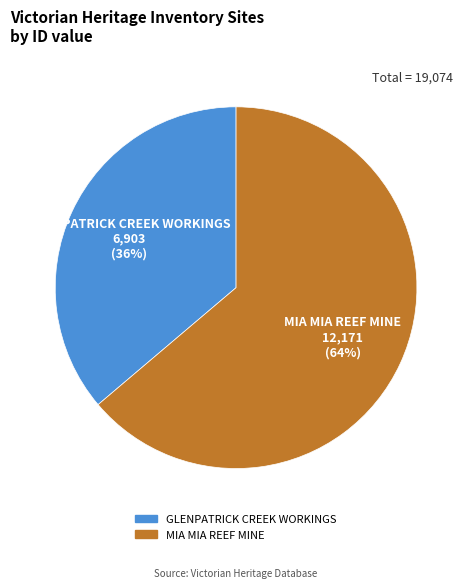

Does any single category account for the majority?

Yes